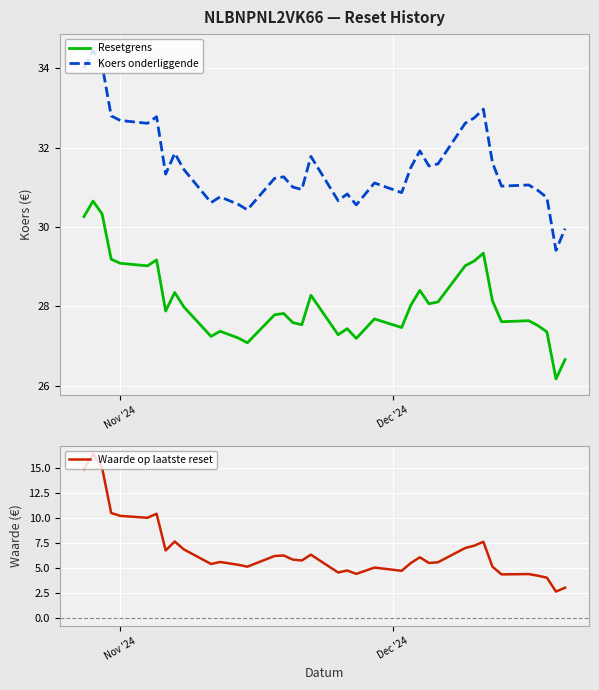

How many values in the Koers onderliggende series are below 31?

14